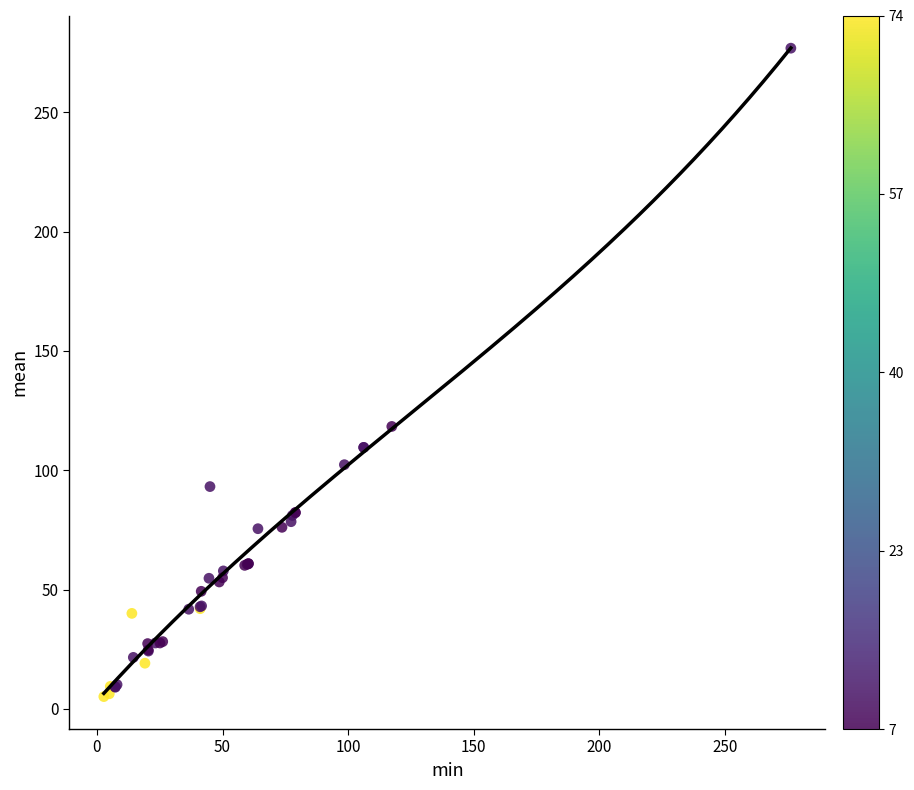

What Y value in the scatter plot is closest to 141?

118.4